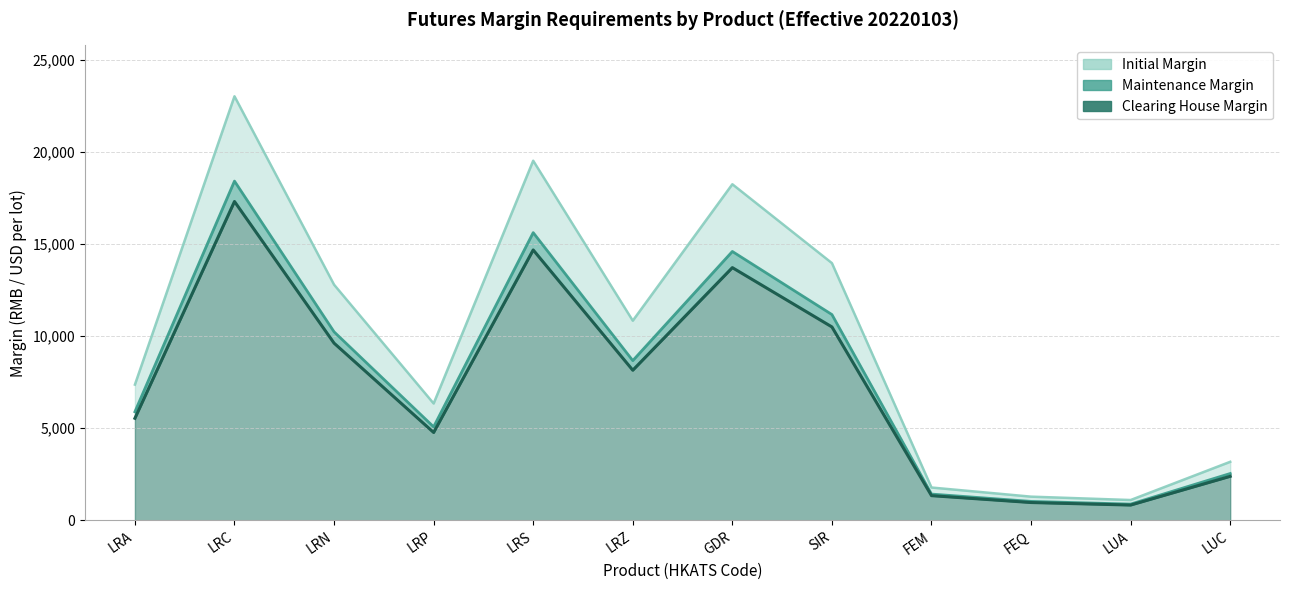

Does the chart display data point markers on the line(s)?

No